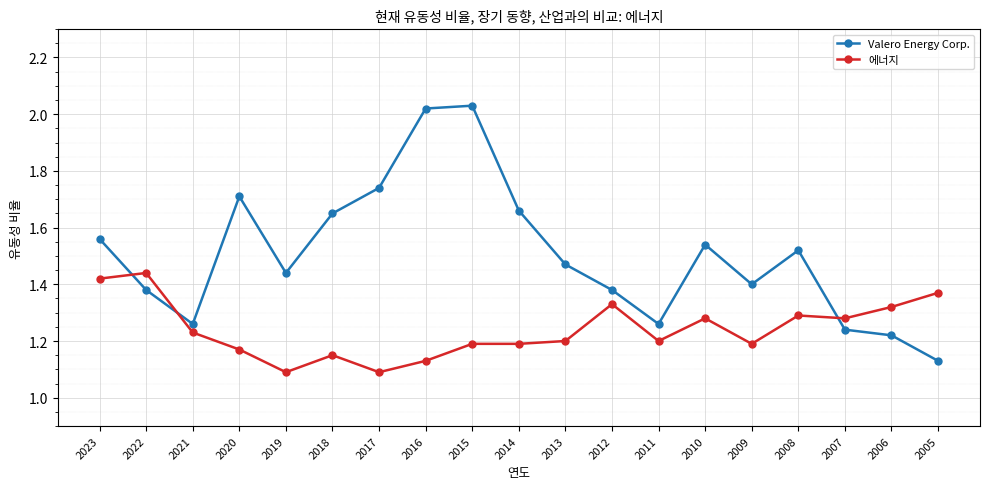

What is the sum of the 에너지 values at 2011 and 2005?

2.6